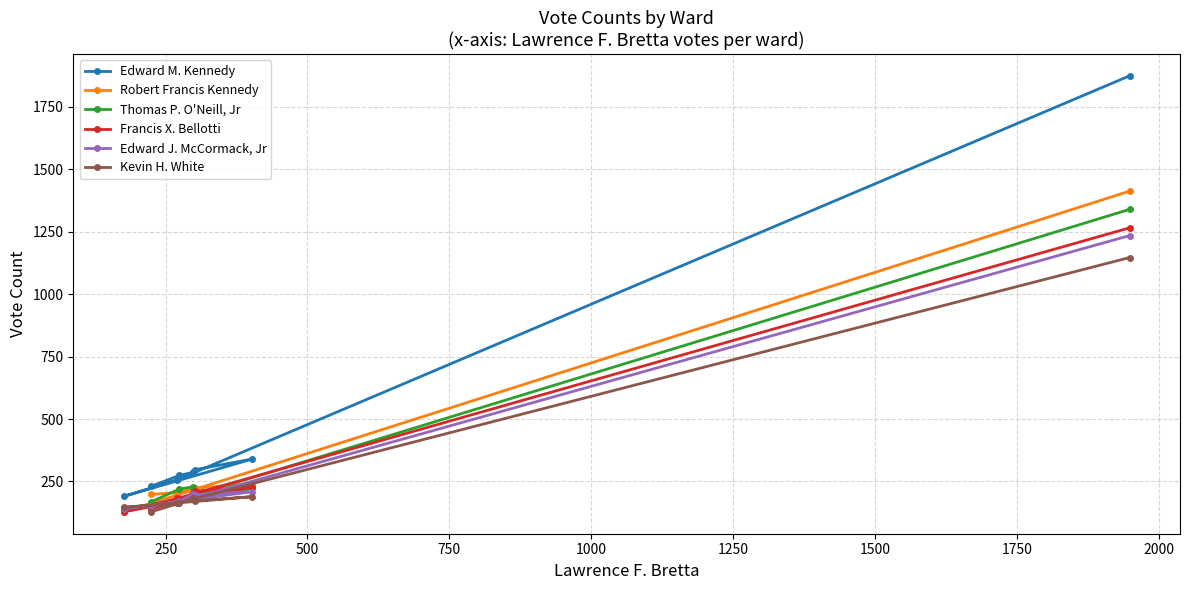

True or false: Edward M. Kennedy and Kevin H. White intersect in this chart.

False